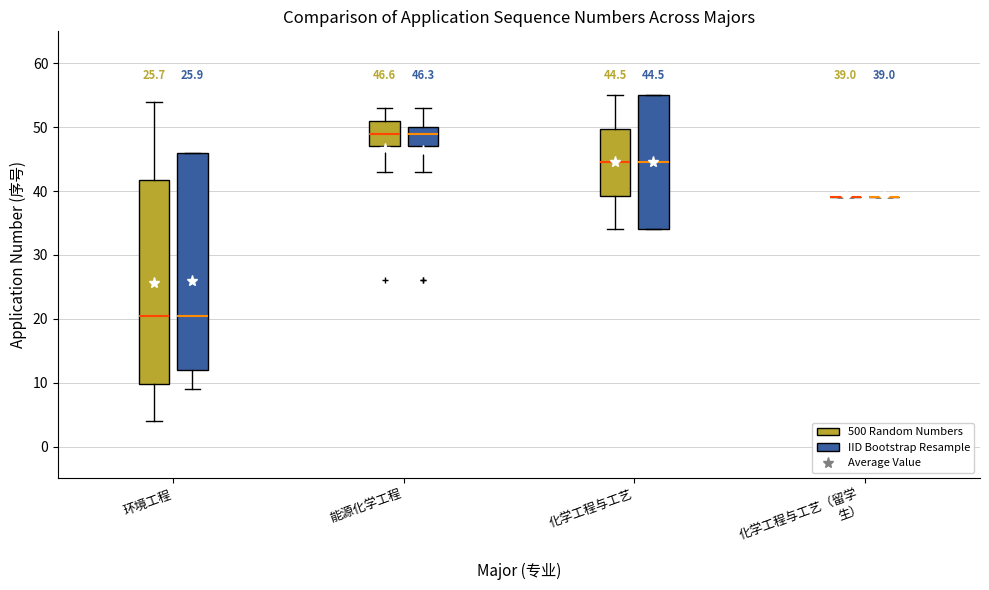

Which box is the tallest, from its lower edge to its upper edge?

环境工程 (IID Bootstrap Resample)